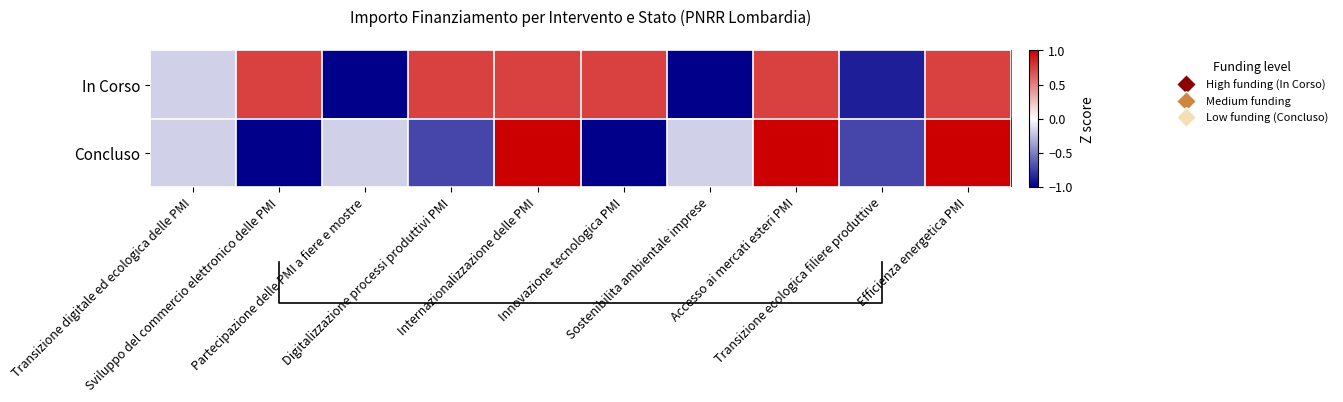

List the series in order of their peak value, highest first.

Concluso, In Corso